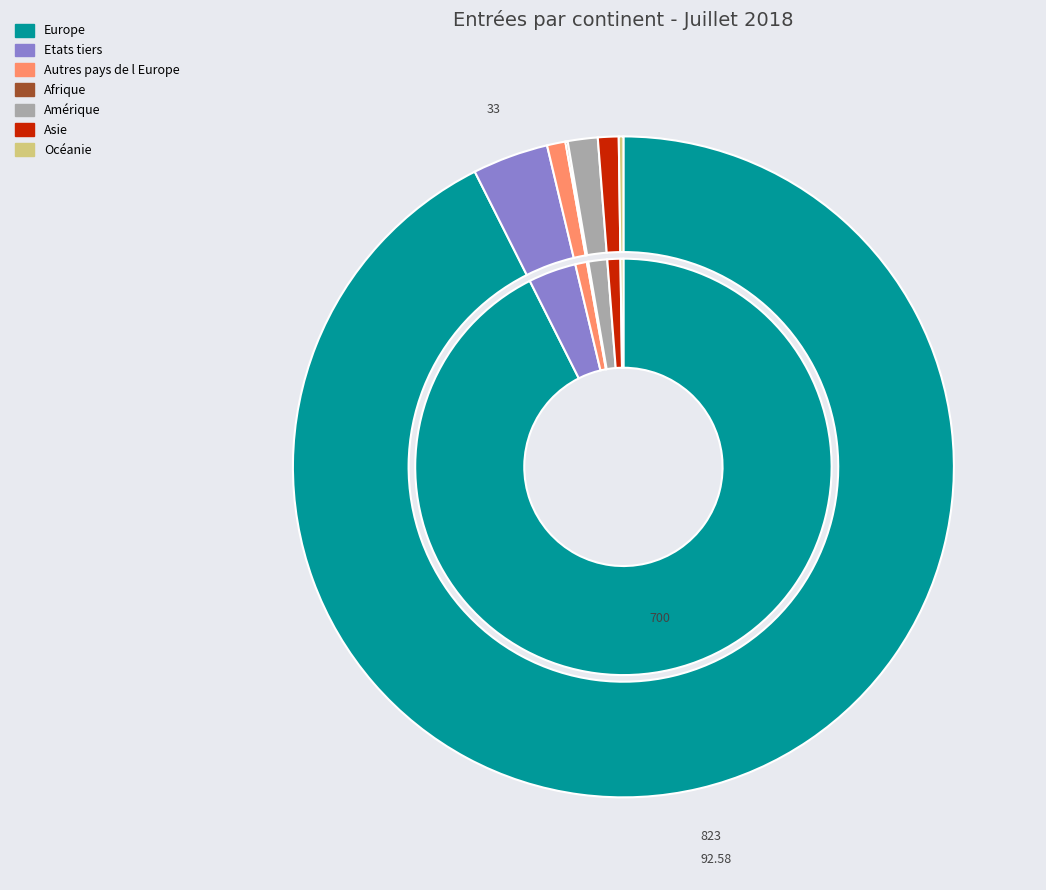

Does Autres pays de l Europe account for over 50% of the chart?

No